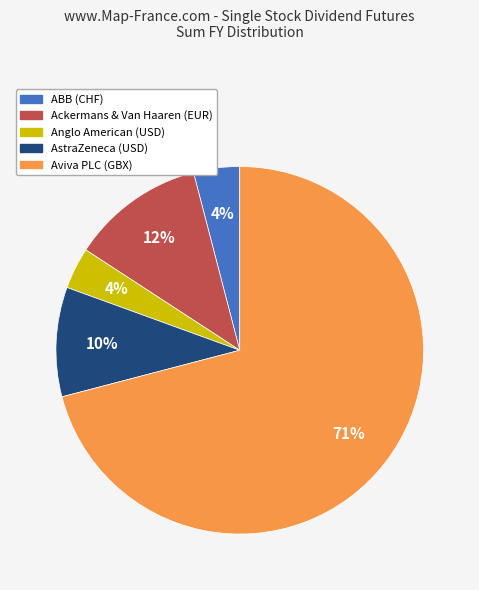

How many slices are in this pie chart?

5